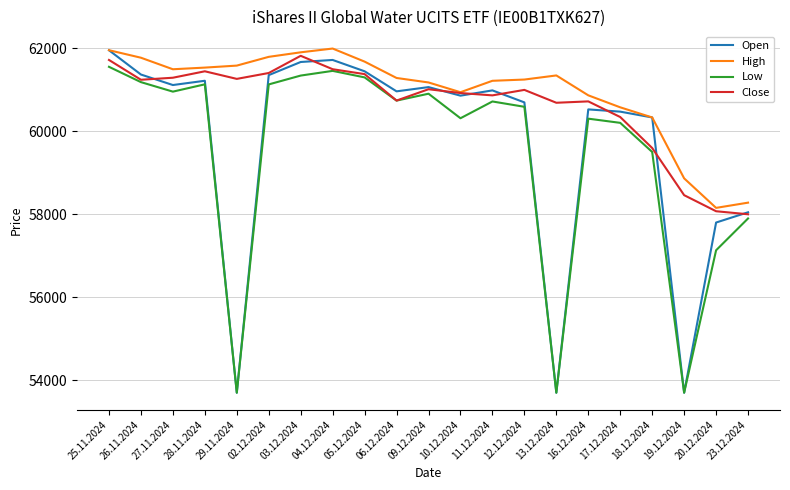

What is the difference between the Close values at 25.11.2024 and 09.12.2024?

705